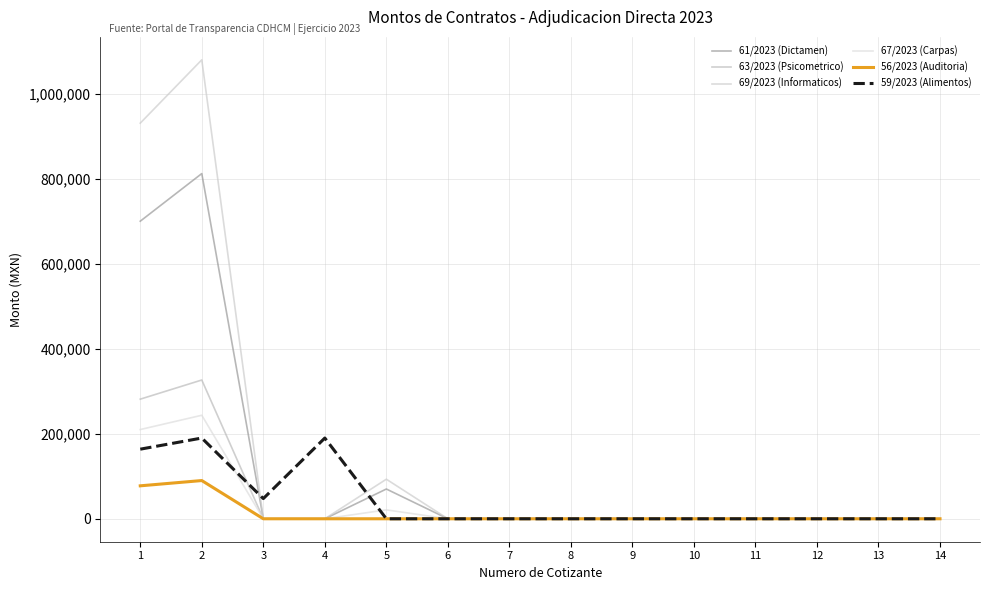

Which series has the largest total across all categories?

69/2023 (Informaticos)